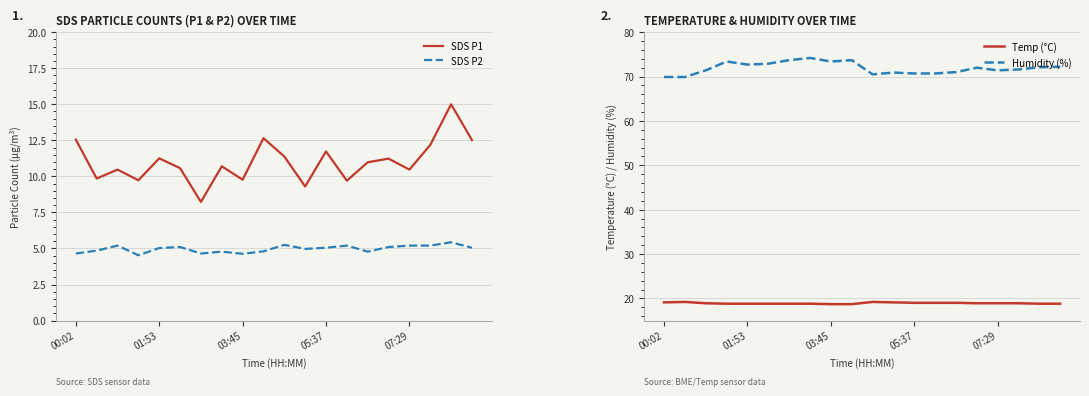

What is the value of the Temp (°C) point at the 3rd from the left?

18.9